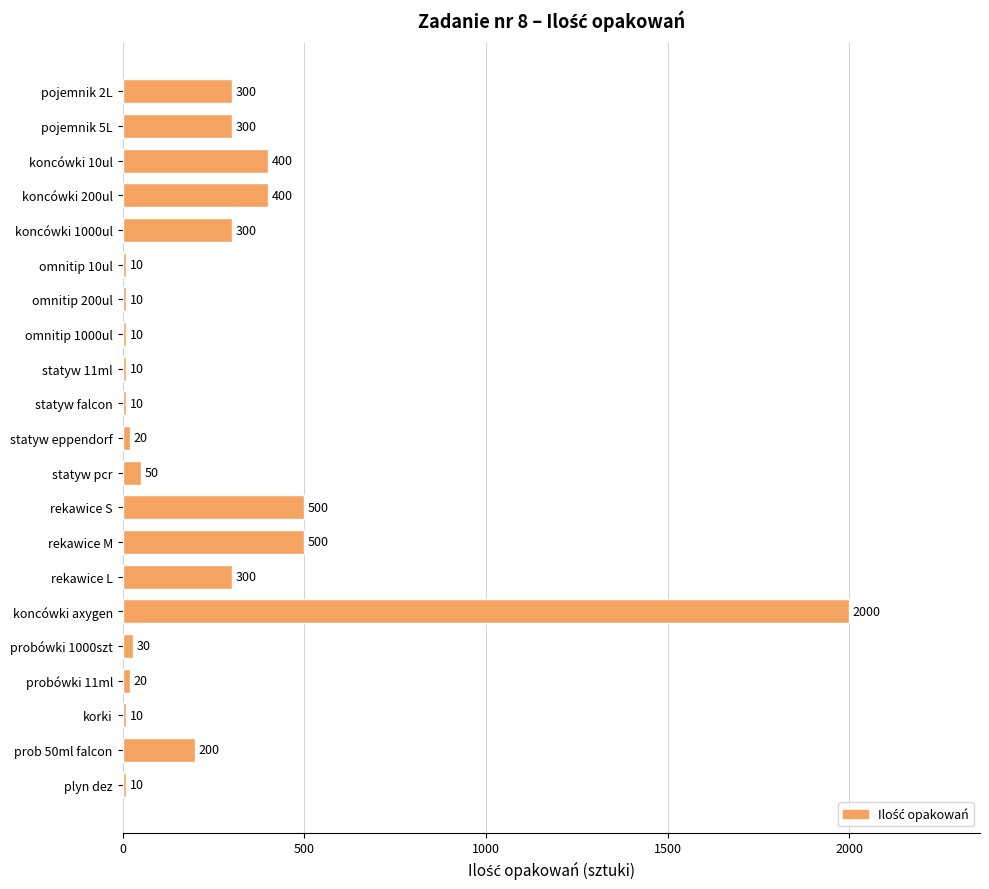

Is it true that the value at statyw falcon is 10?

True